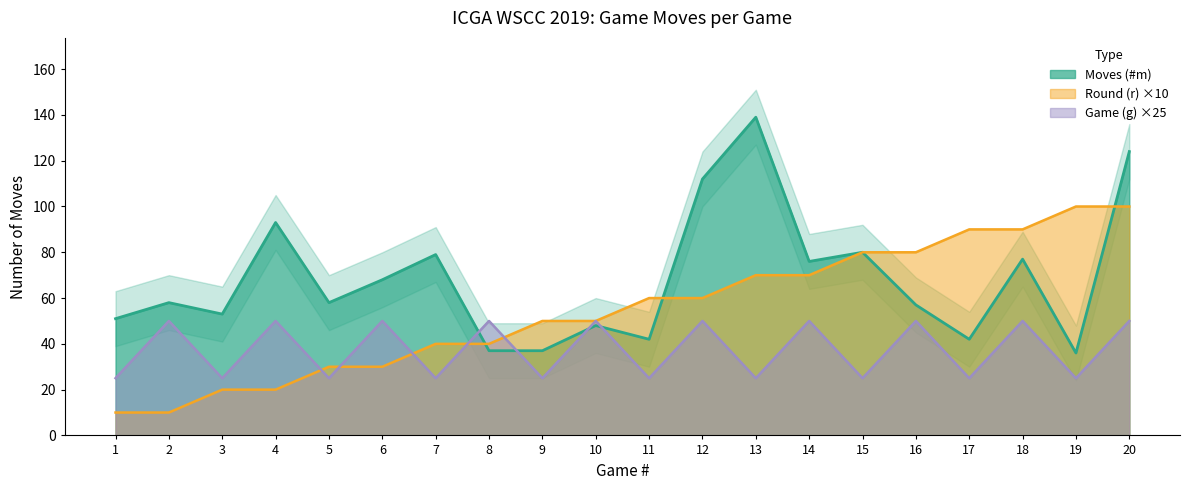

Count the number of categories in the chart.

20